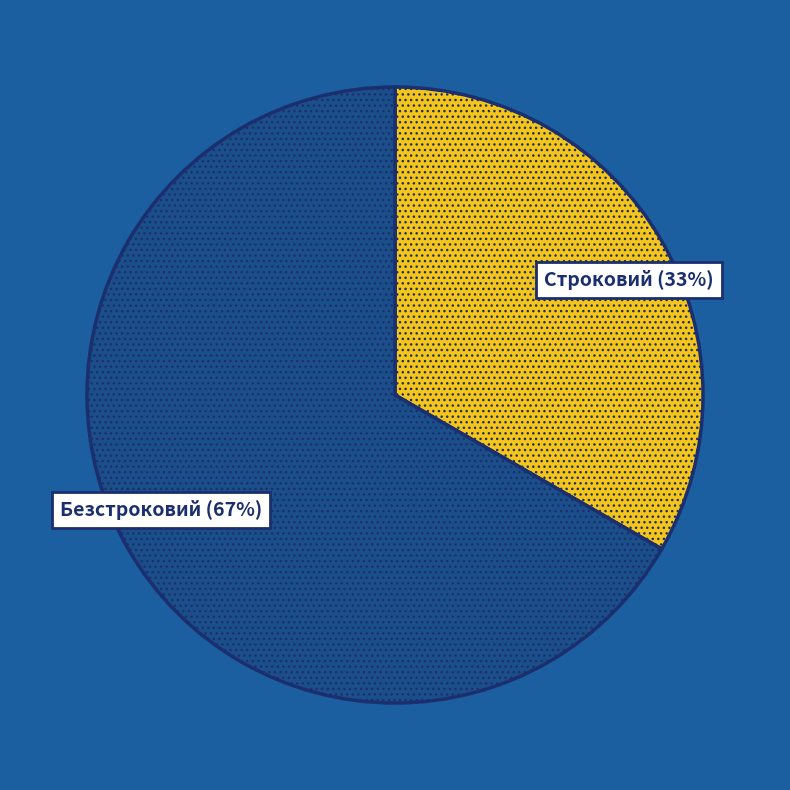

How many slices are in this pie chart?

2